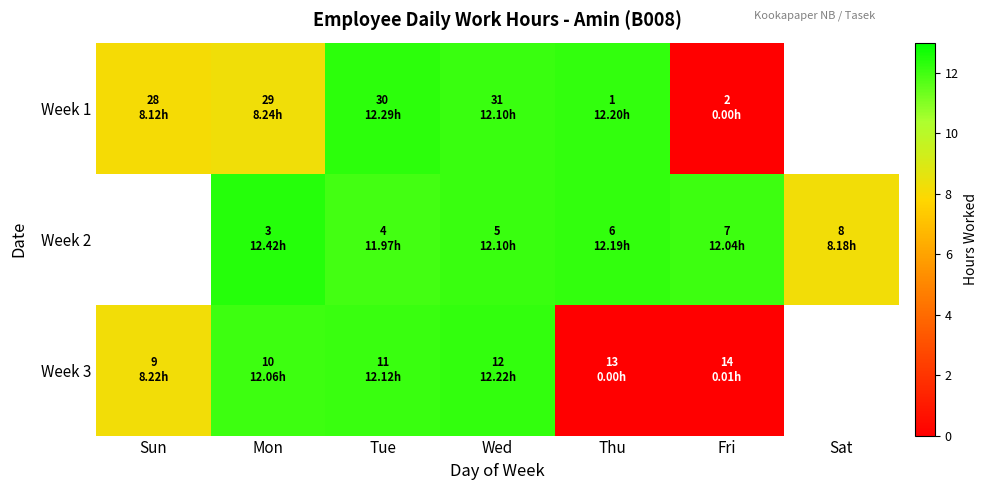

What is the difference between the maximum and minimum values in the Week 1 series?

12.3